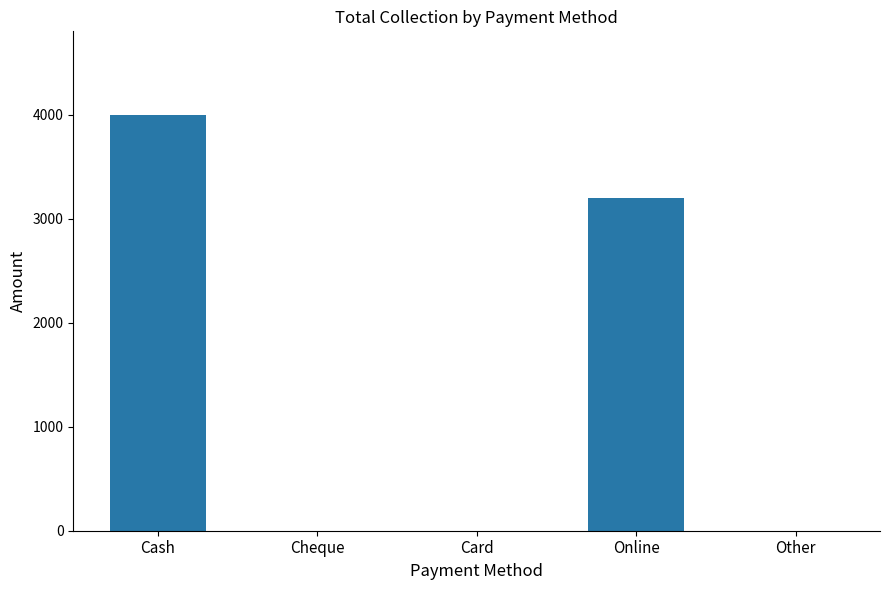

The chart shows a value of 0 at Other. True or false?

True